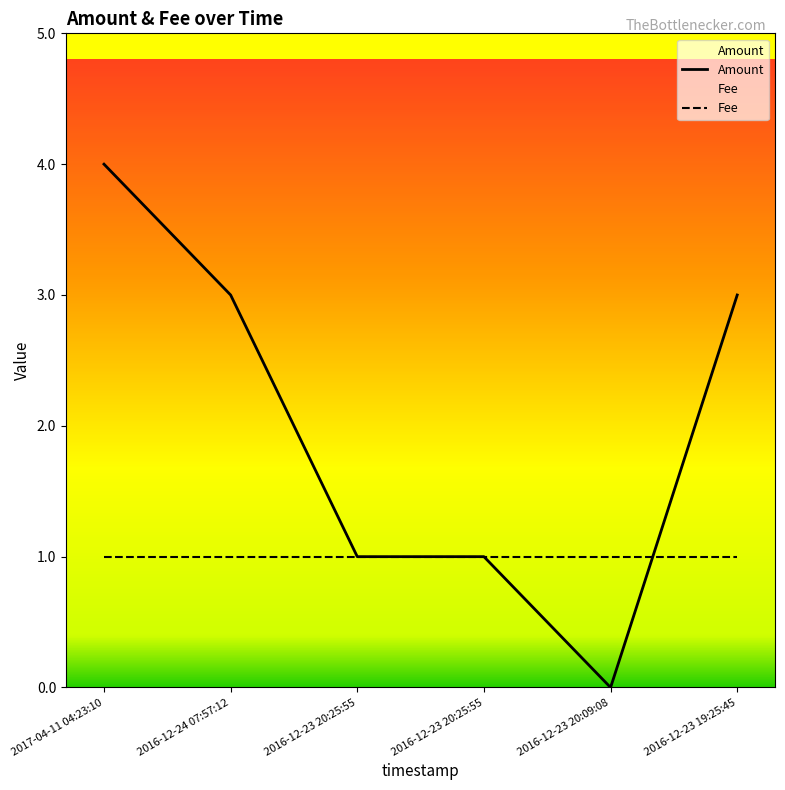

What is the change in value from 2016-12-23 20:25:55 to 2016-12-23 19:25:45?

+2